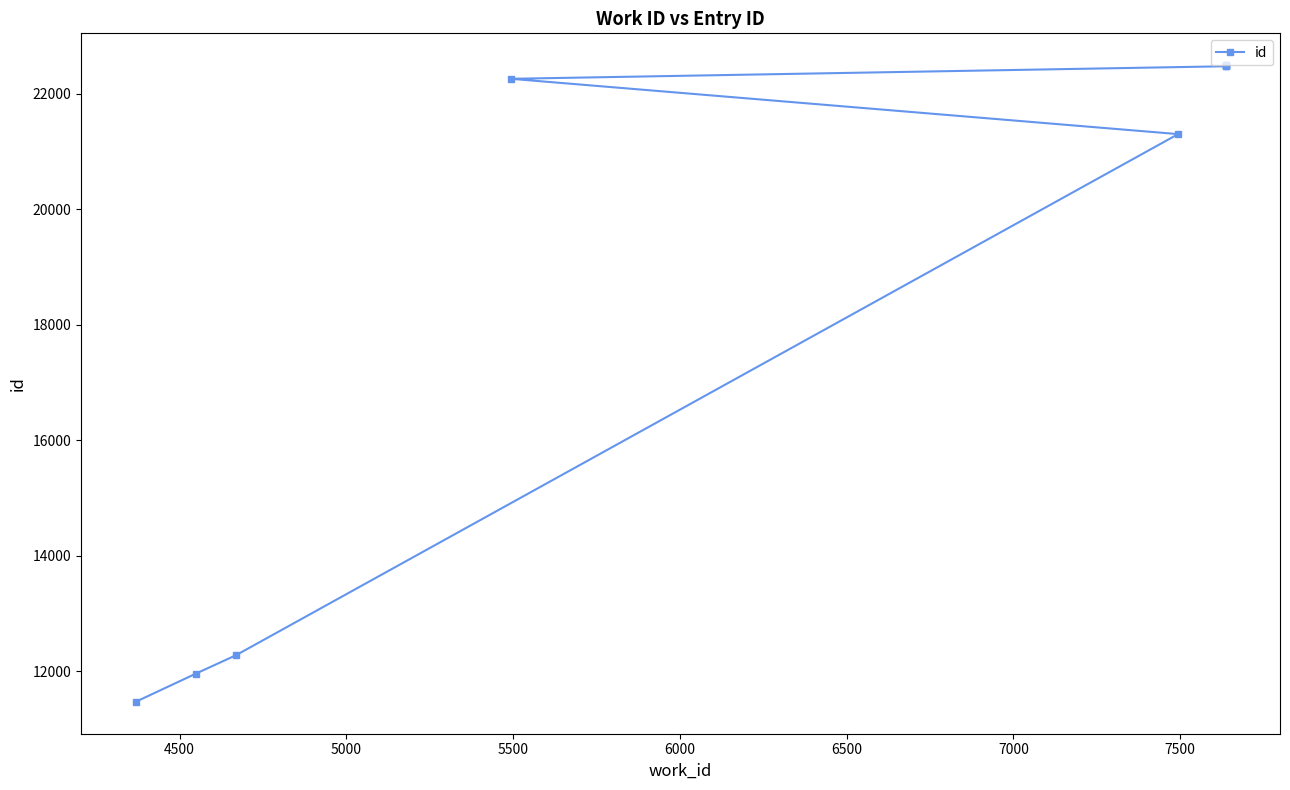

Is this an area chart (filled region under the line)?

No